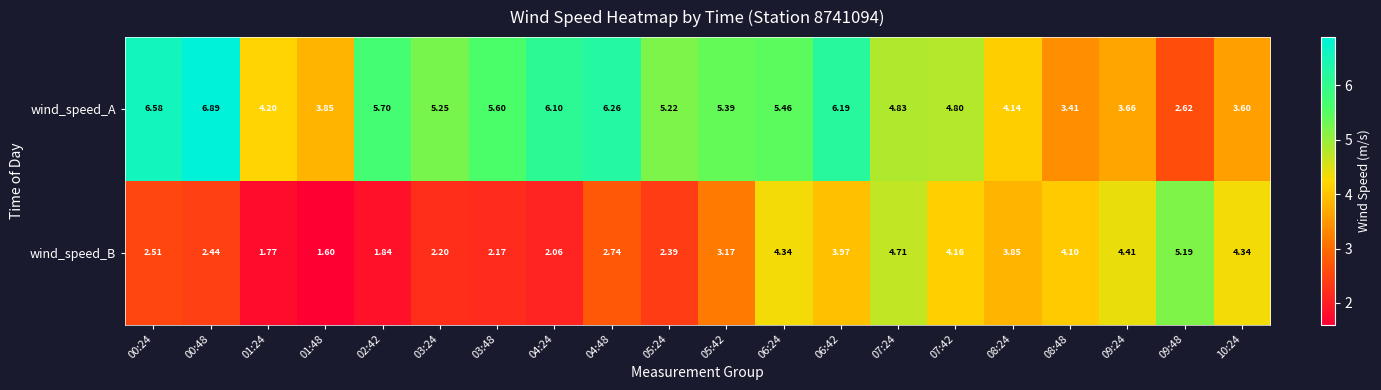

Rank the series at 07:42 from highest to lowest value.

wind_speed_A, wind_speed_B